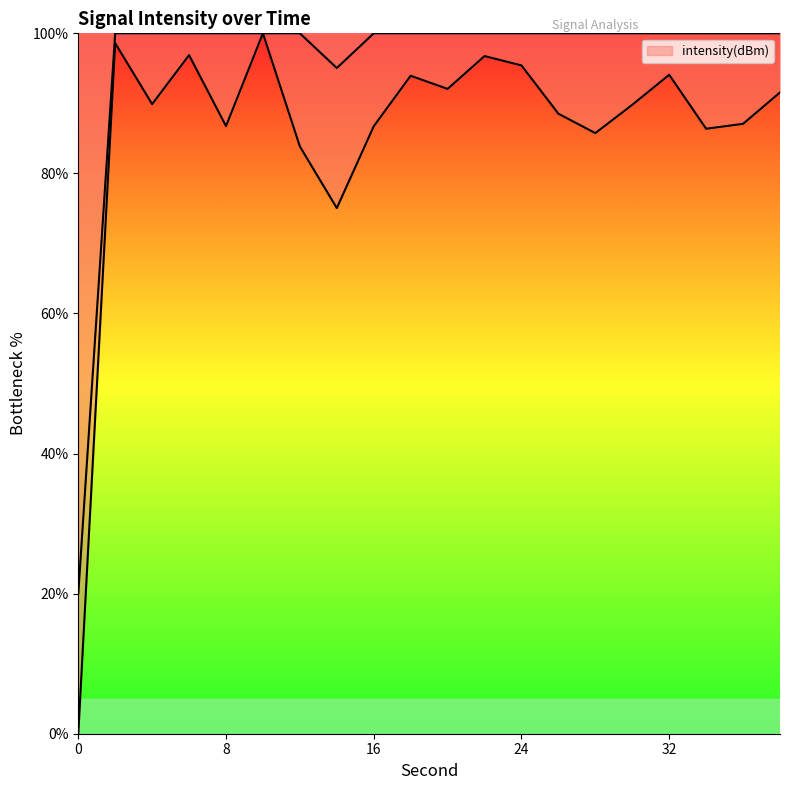

At which label is the value closest to 50?

14